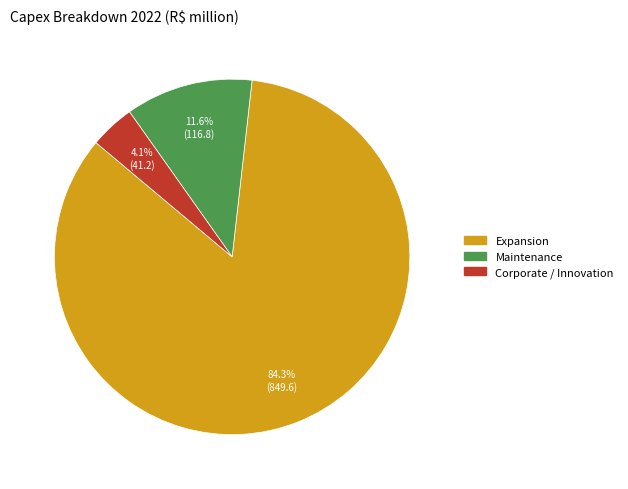

Between Expansion and Maintenance, which is larger?

Expansion